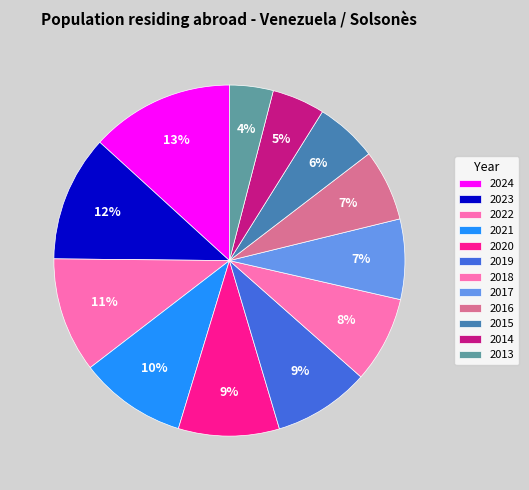

Is there a majority slice in this chart?

No